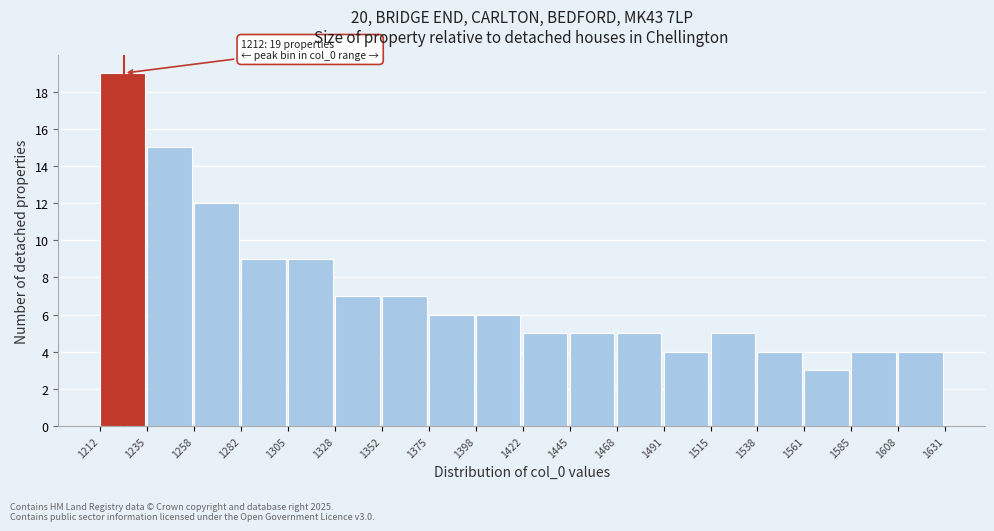

Over which range of the x-axis is the bar tallest?

1212 to 1235